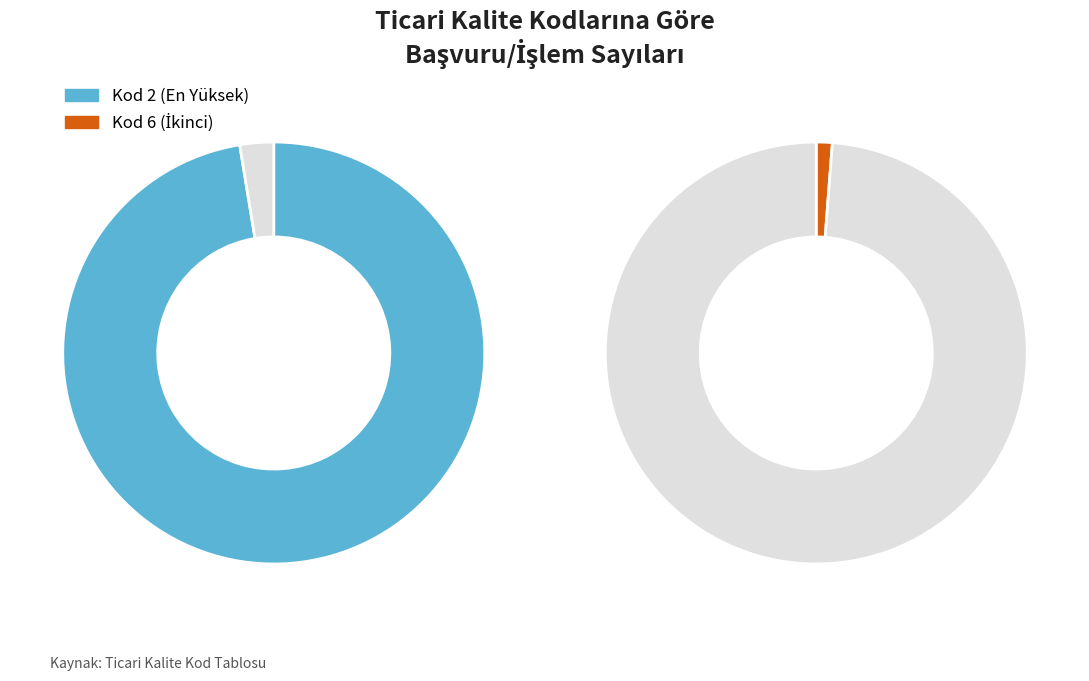

Which category accounts for the majority?

Kod 2